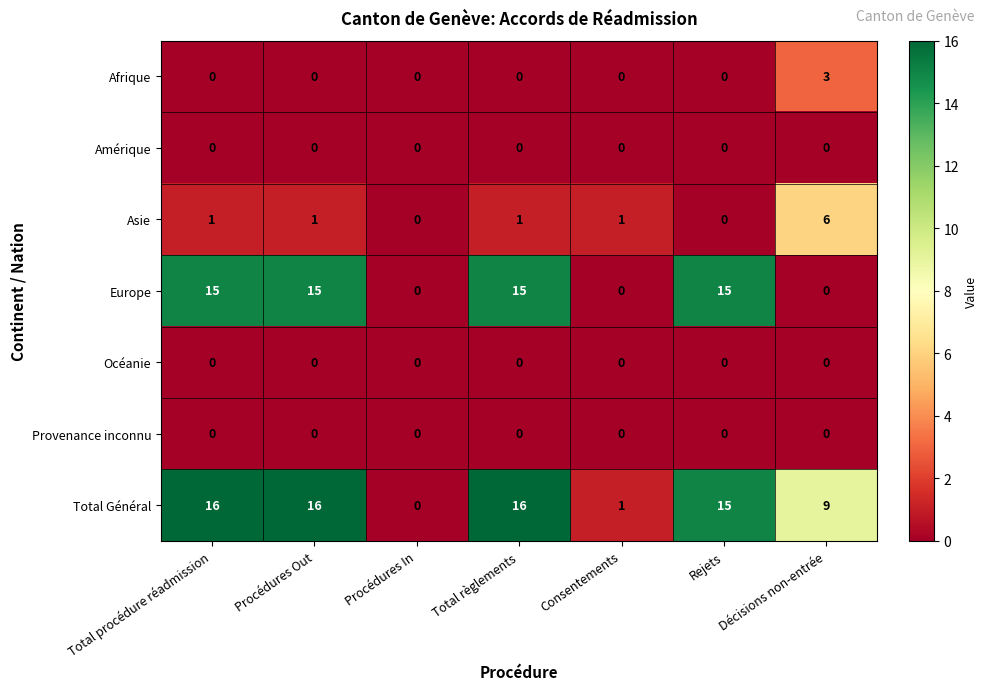

What is the greatest value displayed?

16